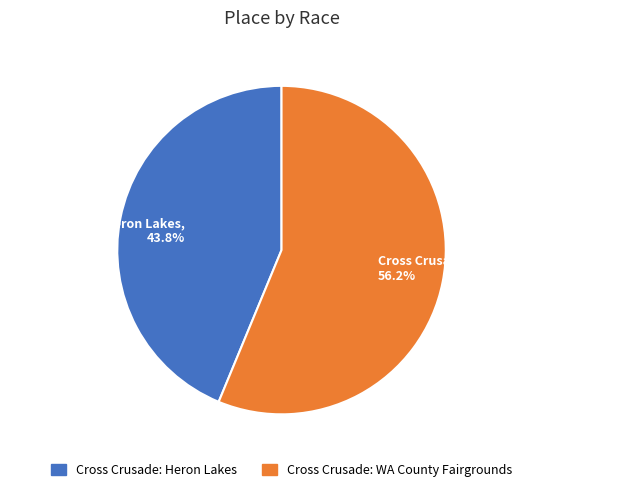

What is the total percentage of Cross Crusade: Heron Lakes and Cross Crusade: WA County Fairgrounds?

100.0%